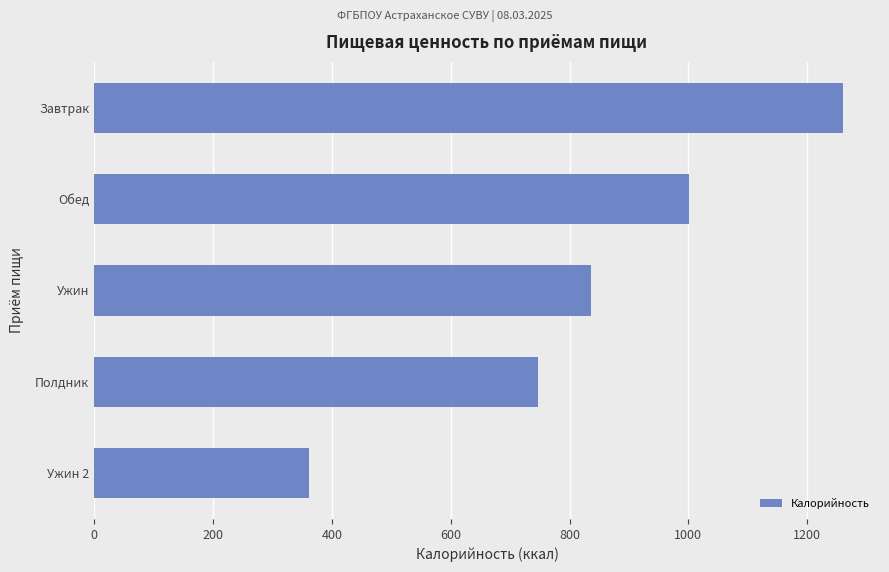

The value at Обед is 1001.3. True or false?

True